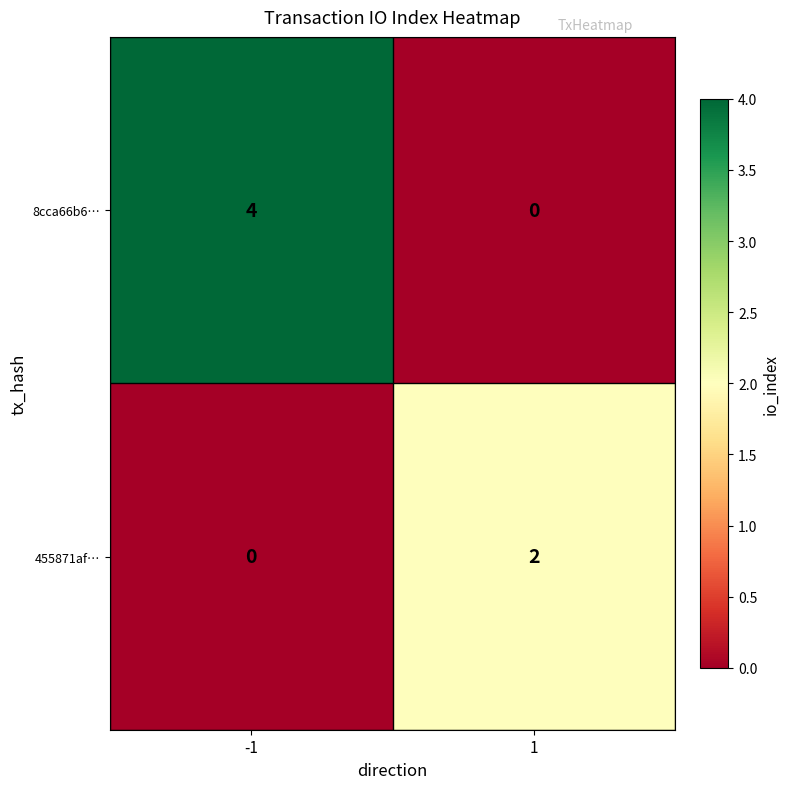

What is the difference between the 8cca66b6… values at 1 and -1?

4